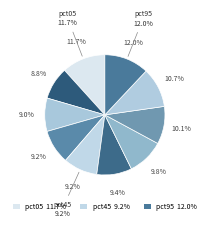

To the nearest percent, what is the difference between the largest and smallest slice percentages?

3%